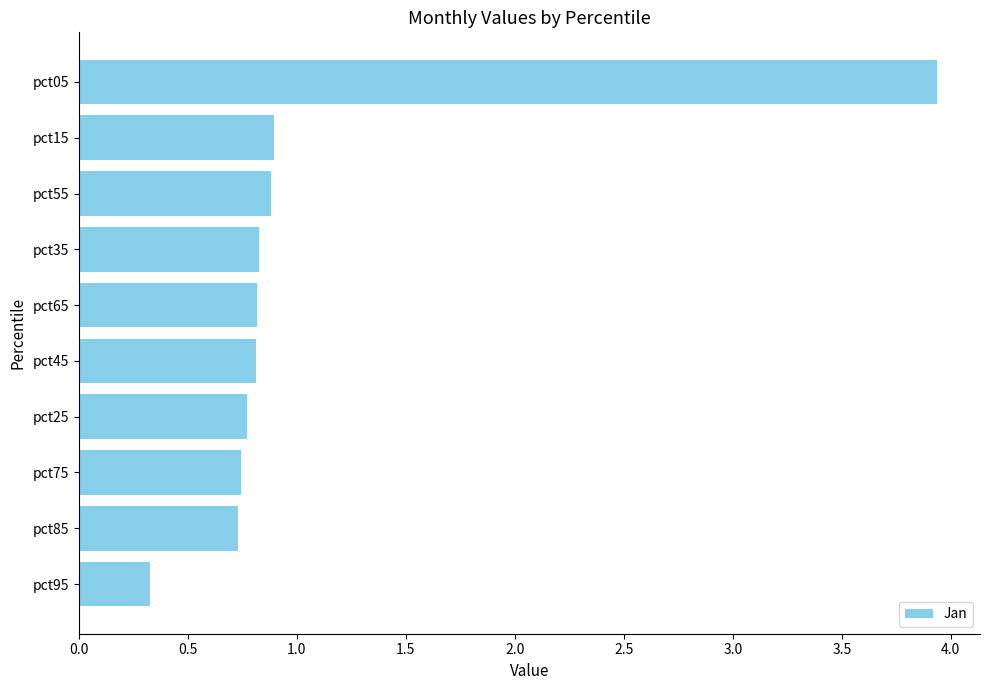

The chart shows a value of 0.8 at pct25. True or false?

True